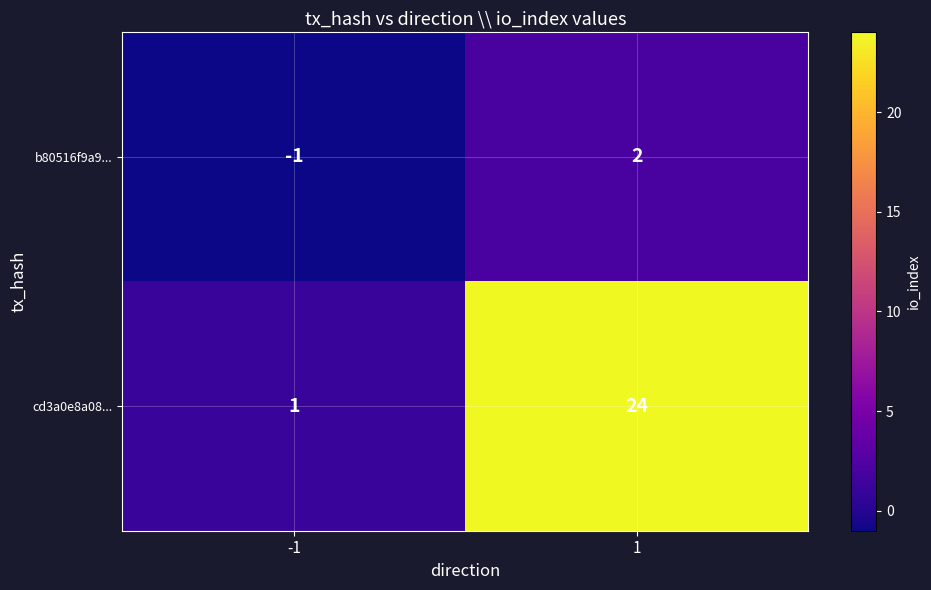

Reading right to left, list all the values displayed in this chart.

b80516f9a9...: 1=2	-1=-1
cd3a0e8a08...: 1=24	-1=1